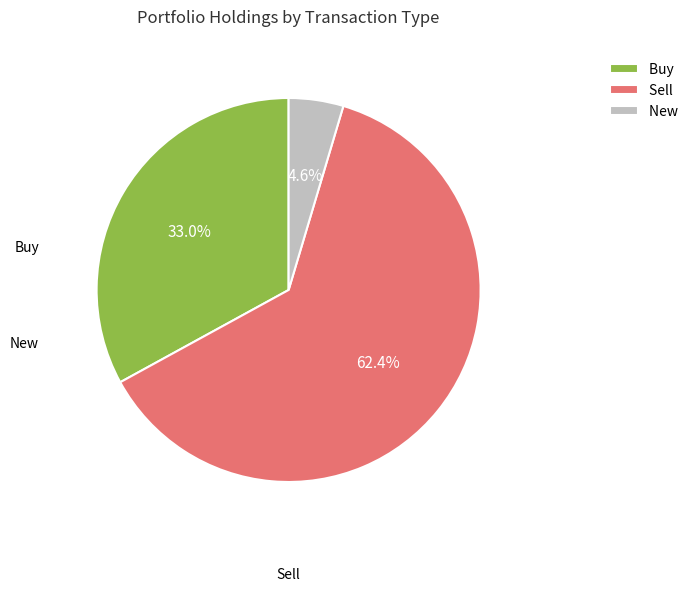

To the nearest percent, what is the difference between the largest and smallest slice percentages?

58%